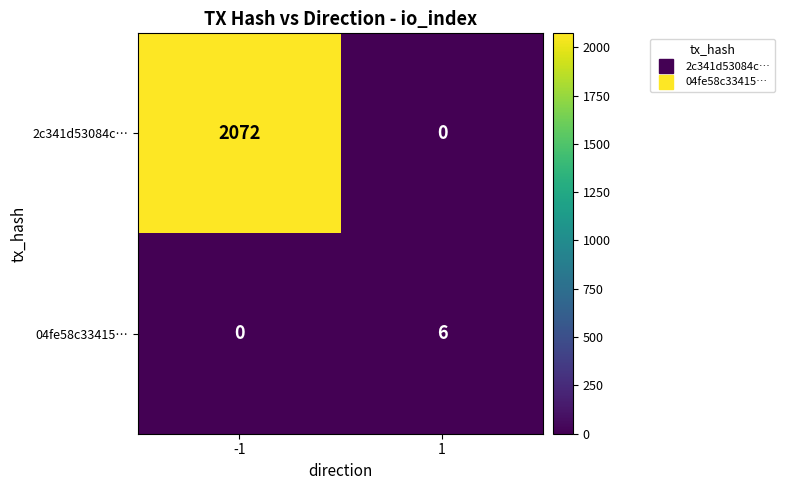

At how many categories does at least one series exceed 650?

1